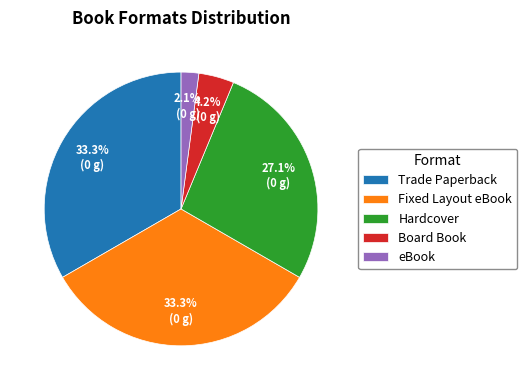

To the nearest percent, what percentage of the pie is Fixed Layout eBook?

33%